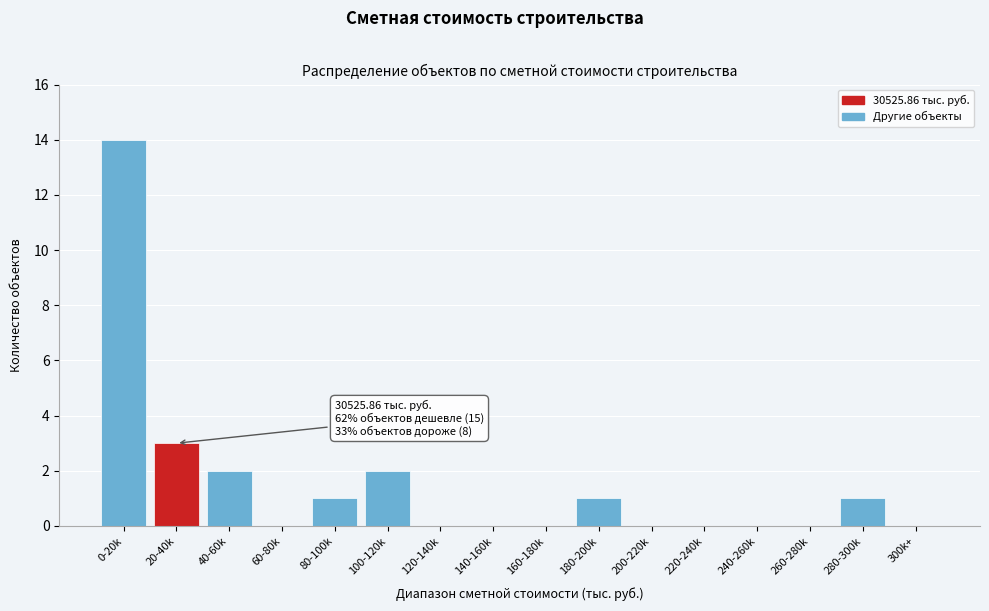

Reading left to right, what are all the values shown in this chart?

0-20k=14	20-40k=3	40-60k=2	60-80k=0	80-100k=1	100-120k=2	120-140k=0	140-160k=0	160-180k=0	180-200k=1	200-220k=0	220-240k=0	240-260k=0	260-280k=0	280-300k=1	300k+=0